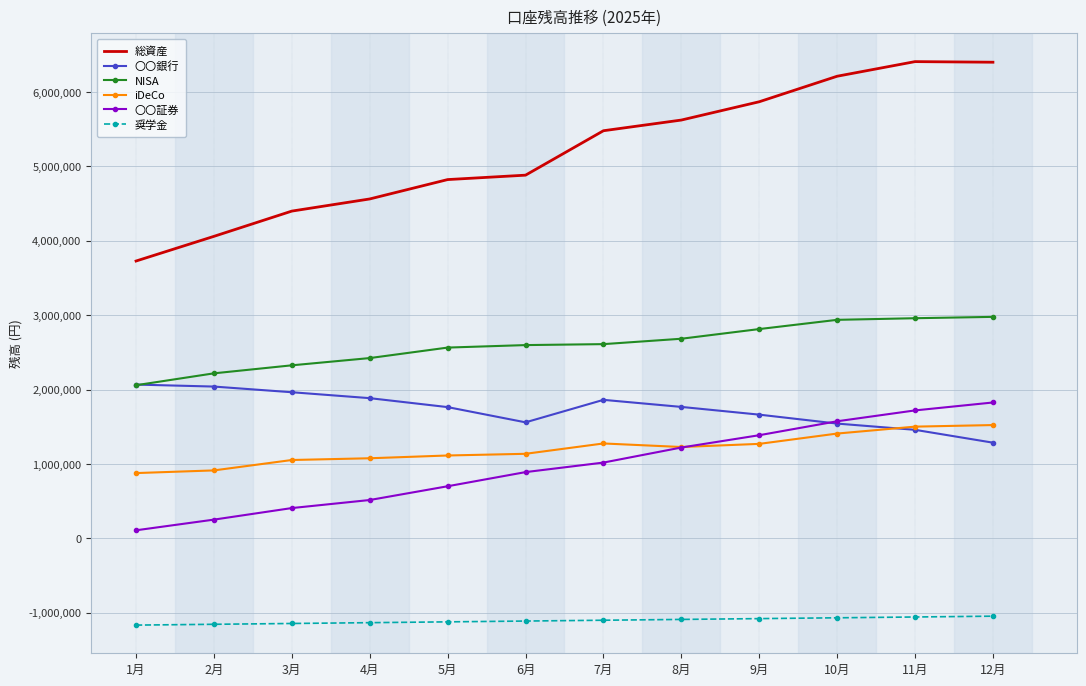

True or false: 奨学金 and iDeCo intersect in this chart.

False